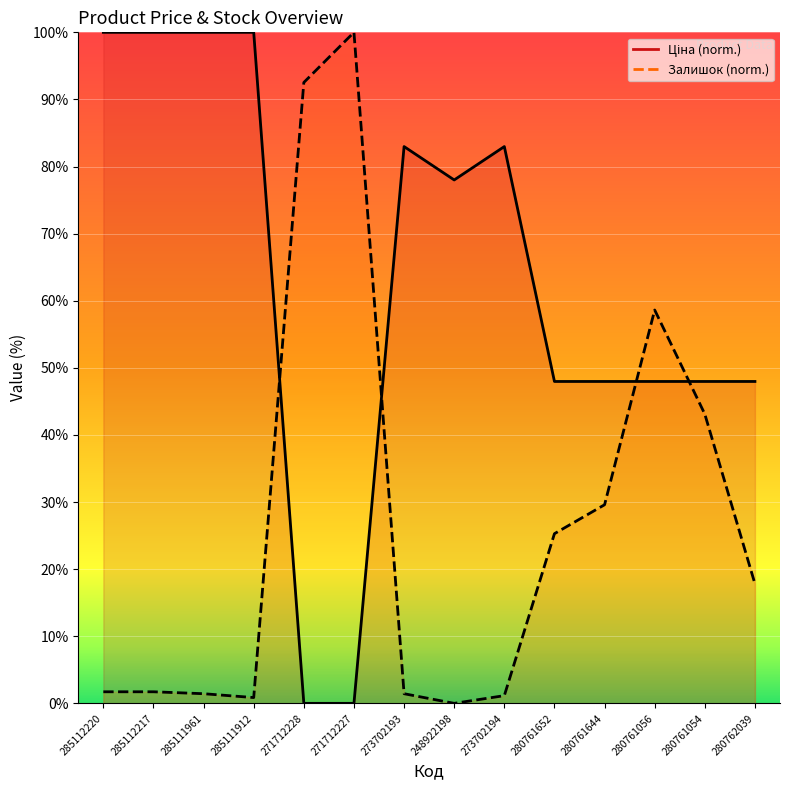

Between 273702193 and 285112217, which is larger?

285112217